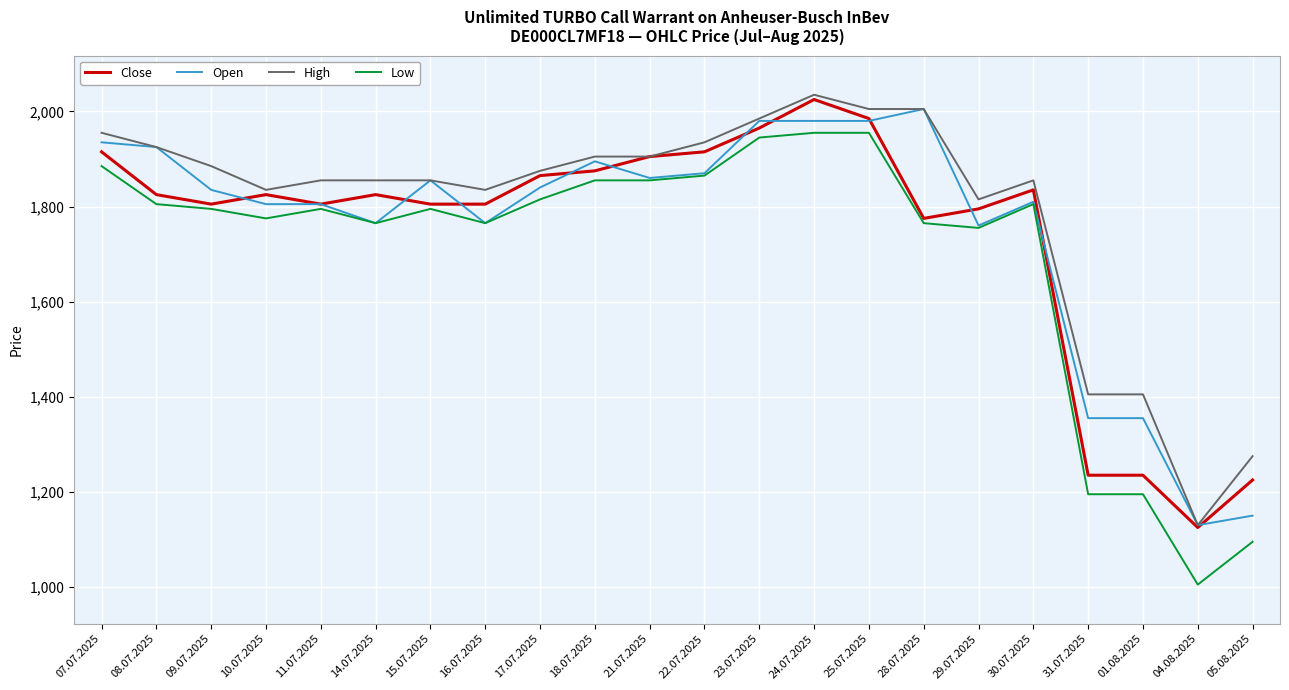

Reading left to right, what are all the values shown in this chart?

Close: 07.07.2025=1915	08.07.2025=1825	09.07.2025=1805	10.07.2025=1825	11.07.2025=1805	14.07.2025=1825	15.07.2025=1805	16.07.2025=1805	17.07.2025=1865	18.07.2025=1875	21.07.2025=1905	22.07.2025=1915	23.07.2025=1965	24.07.2025=2025	25.07.2025=1985	28.07.2025=1775	29.07.2025=1795	30.07.2025=1835	31.07.2025=1235	01.08.2025=1235	04.08.2025=1125	05.08.2025=1225
Open: 07.07.2025=1935	08.07.2025=1925	09.07.2025=1835	10.07.2025=1805	11.07.2025=1805	14.07.2025=1765	15.07.2025=1855	16.07.2025=1765	17.07.2025=1840	18.07.2025=1895	21.07.2025=1860	22.07.2025=1870	23.07.2025=1980	24.07.2025=1980	25.07.2025=1980	28.07.2025=2005	29.07.2025=1760	30.07.2025=1810	31.07.2025=1355	01.08.2025=1355	04.08.2025=1130	05.08.2025=1150
High: 07.07.2025=1955	08.07.2025=1925	09.07.2025=1885	10.07.2025=1835	11.07.2025=1855	14.07.2025=1855	15.07.2025=1855	16.07.2025=1835	17.07.2025=1875	18.07.2025=1905	21.07.2025=1905	22.07.2025=1935	23.07.2025=1985	24.07.2025=2035	25.07.2025=2005	28.07.2025=2005	29.07.2025=1815	30.07.2025=1855	31.07.2025=1405	01.08.2025=1405	04.08.2025=1130	05.08.2025=1275
Low: 07.07.2025=1885	08.07.2025=1805	09.07.2025=1795	10.07.2025=1775	11.07.2025=1795	14.07.2025=1765	15.07.2025=1795	16.07.2025=1765	17.07.2025=1815	18.07.2025=1855	21.07.2025=1855	22.07.2025=1865	23.07.2025=1945	24.07.2025=1955	25.07.2025=1955	28.07.2025=1765	29.07.2025=1755	30.07.2025=1805	31.07.2025=1195	01.08.2025=1195	04.08.2025=1005	05.08.2025=1095